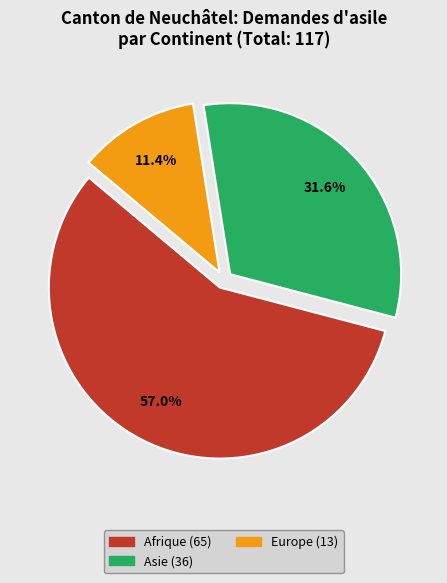

Is there any slice that represents more than half of the pie?

Yes